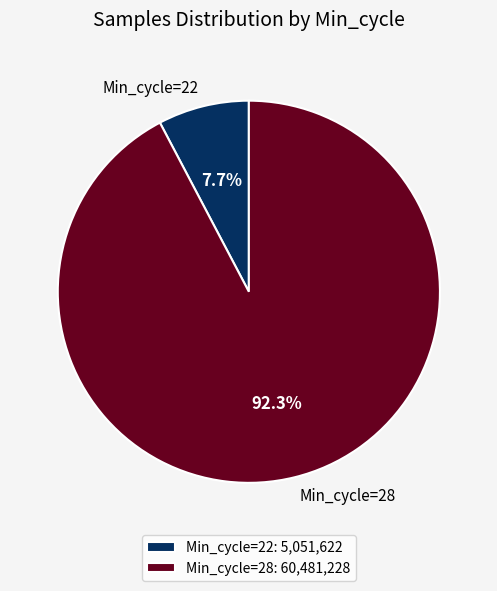

Count the number of slices in the pie.

2